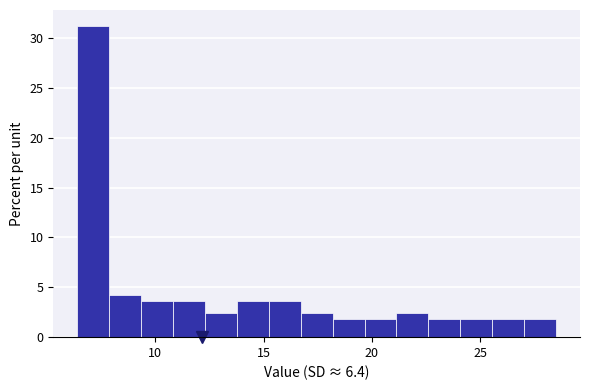

Read against the x-axis, roughly where is the centre of the tallest bar?

7.0